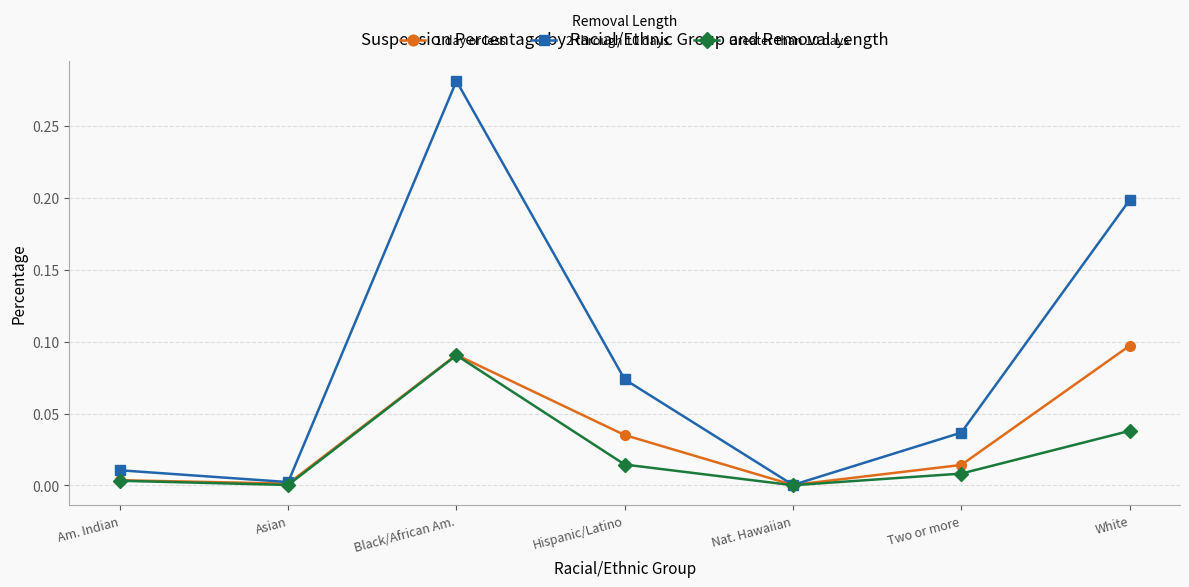

Is it true that 1 day or less equals 0.0 at Hispanic/Latino?

True